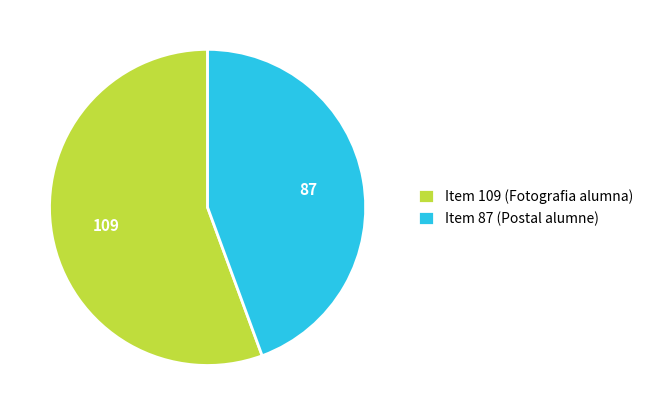

Is there any slice that represents more than half of the pie?

Yes